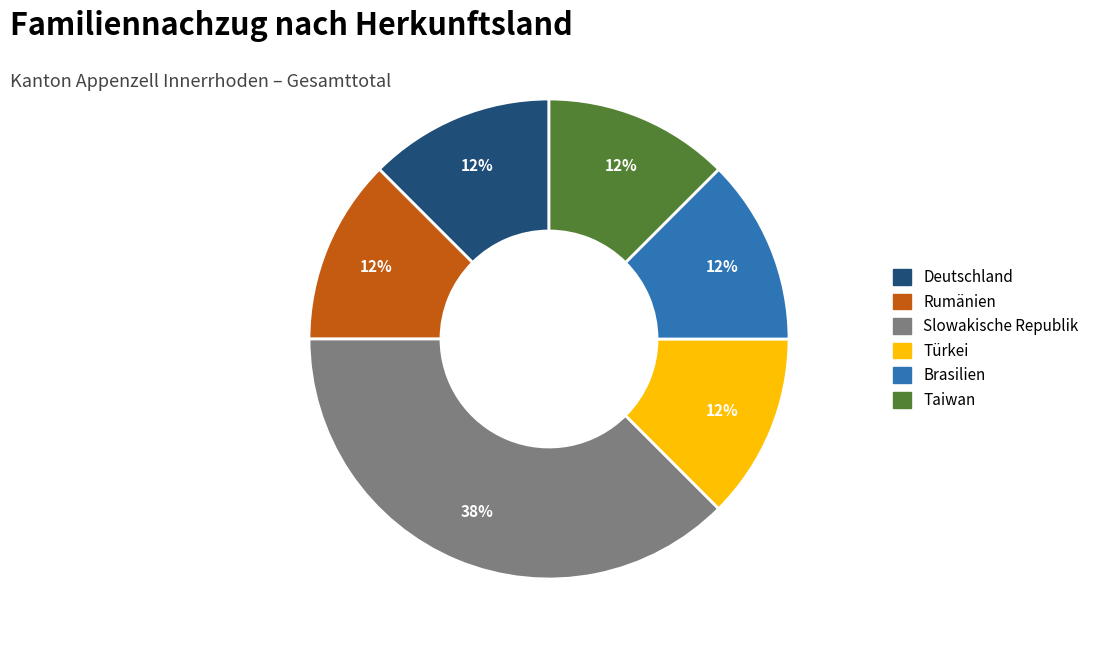

Which category has the biggest portion of the pie?

Slowakische Republik